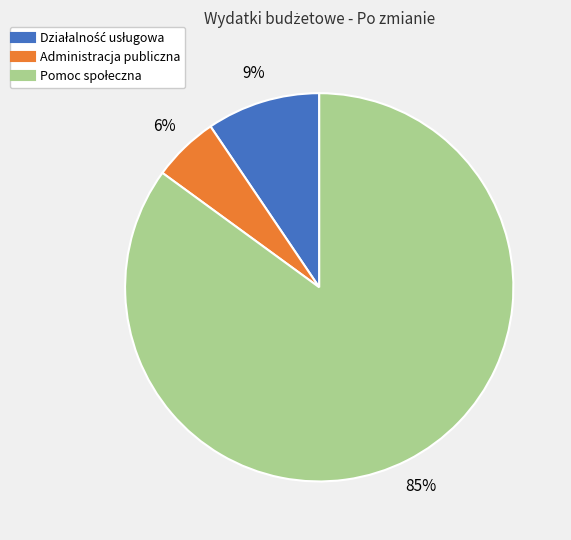

Which slice is the smallest?

Administracja publiczna